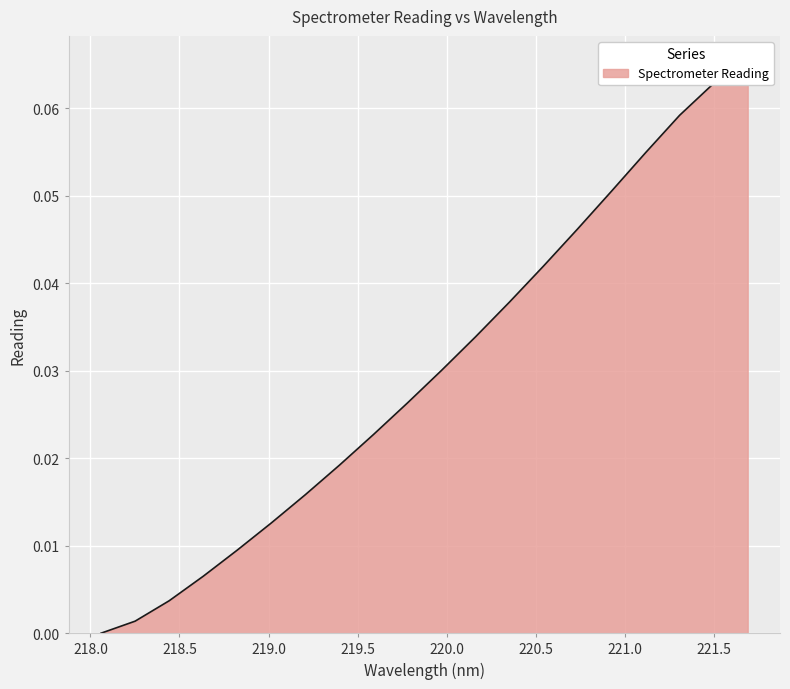

Reading left to right, transcribe all the data shown in this chart.

0.0	0.0	0.0	0.0	0.0	0.0	0.0	0.0	0.0	0.0	0.0	0.0	0.0	0.0	0.0	0.1	0.1	0.1	0.1	0.1